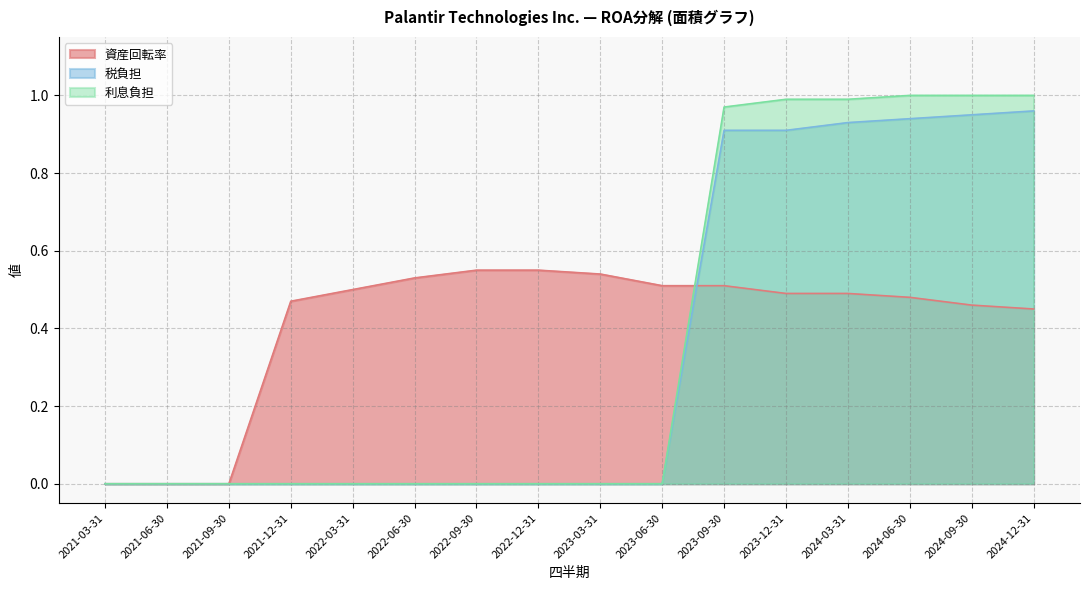

Reading right to left, extract all data points from this chart.

資産回転率: 0.5	0.5	0.5	0.5	0.5	0.5	0.5	0.5	0.6	0.6	0.5	0.5	0.5	0.0	0.0	0.0
税負担: 1.0	0.9	0.9	0.9	0.9	0.9	0.0	0.0	0.0	0.0	0.0	0.0	0.0	0.0	0.0	0.0
利息負担: 1.0	1.0	1.0	1.0	1.0	1.0	0.0	0.0	0.0	0.0	0.0	0.0	0.0	0.0	0.0	0.0